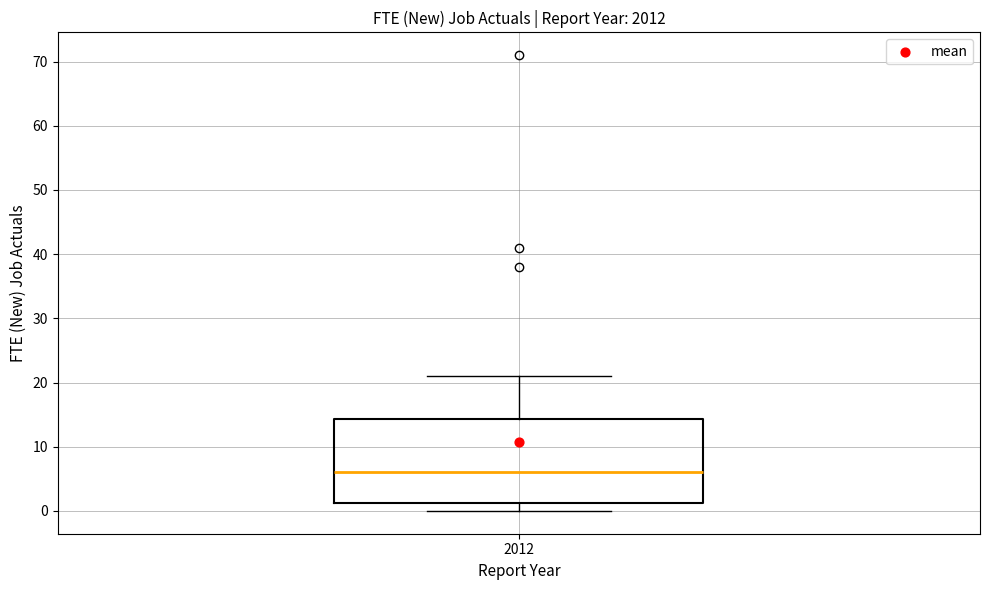

Read this box plot against the y-axis: the position of the median line, the range covered by the box, and the ends of both whiskers. The values are not printed on the chart, so give them approximately, as read against the axis.

median 6, box 1 to 14, whiskers 0 to 21